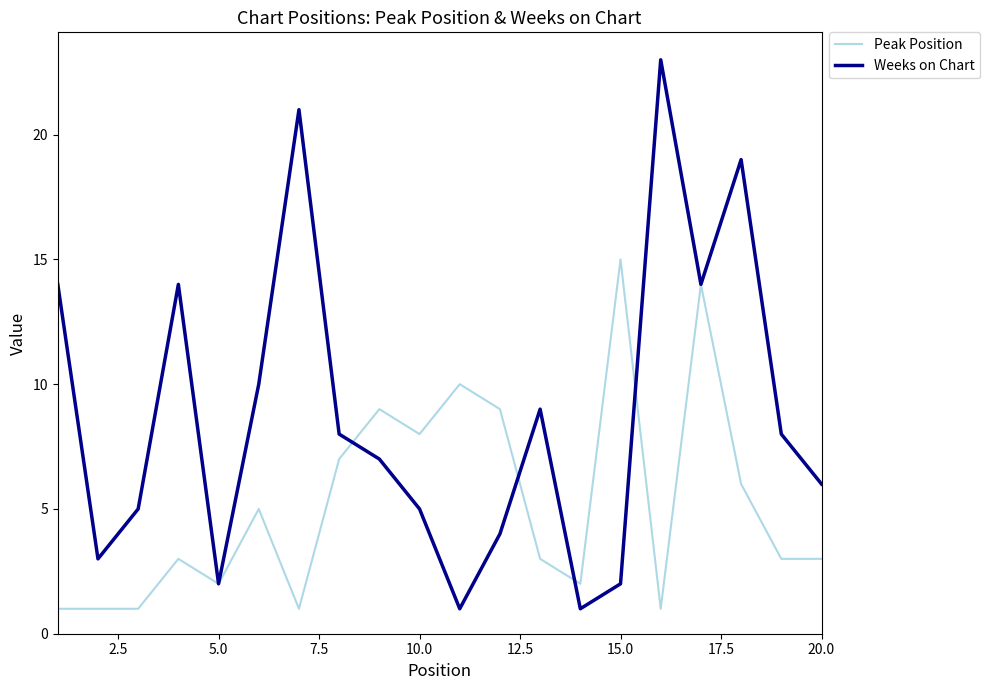

What is the maximum value for Weeks on Chart?

23